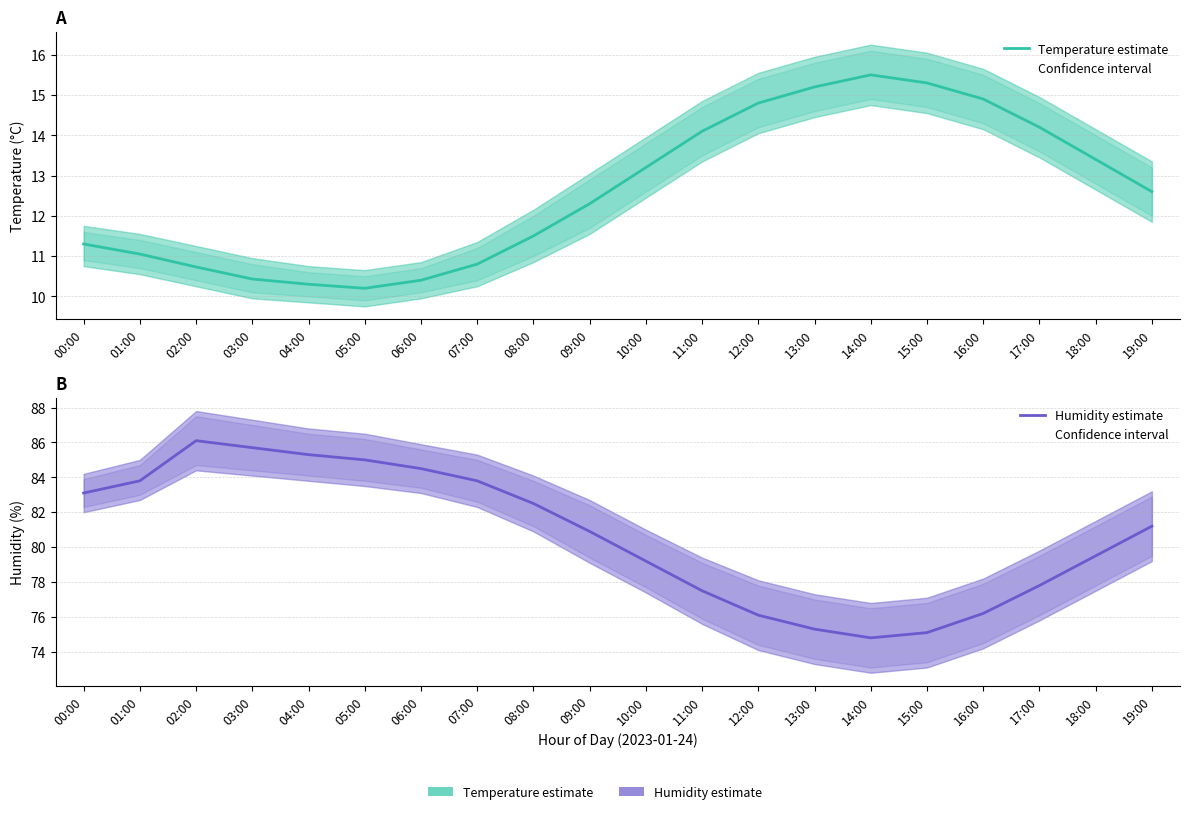

The value of Humidity estimate at 02:00 is 86.1. True or false?

True